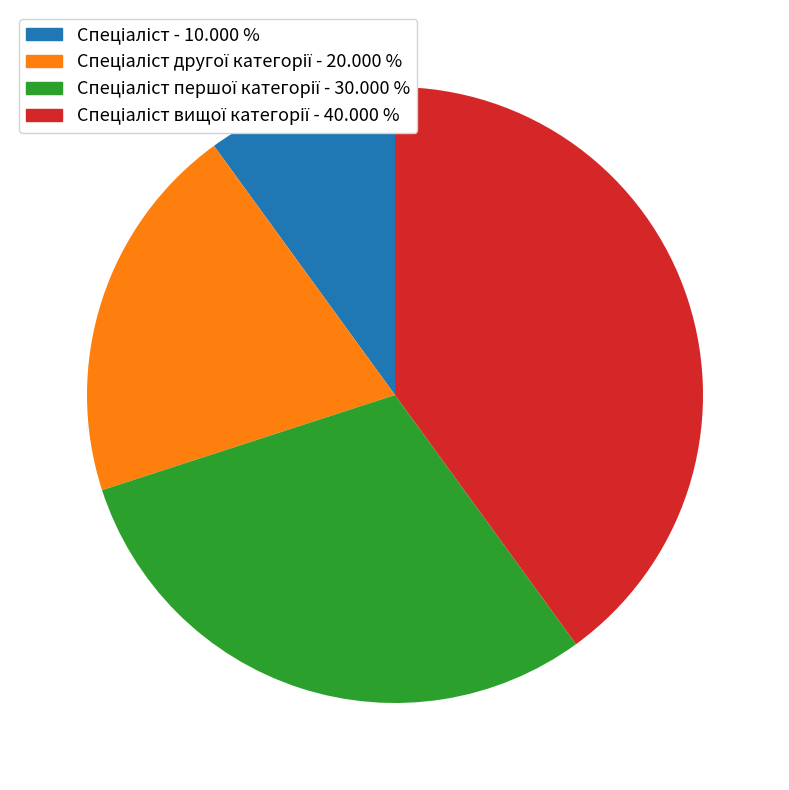

How many segments does this pie chart have?

4